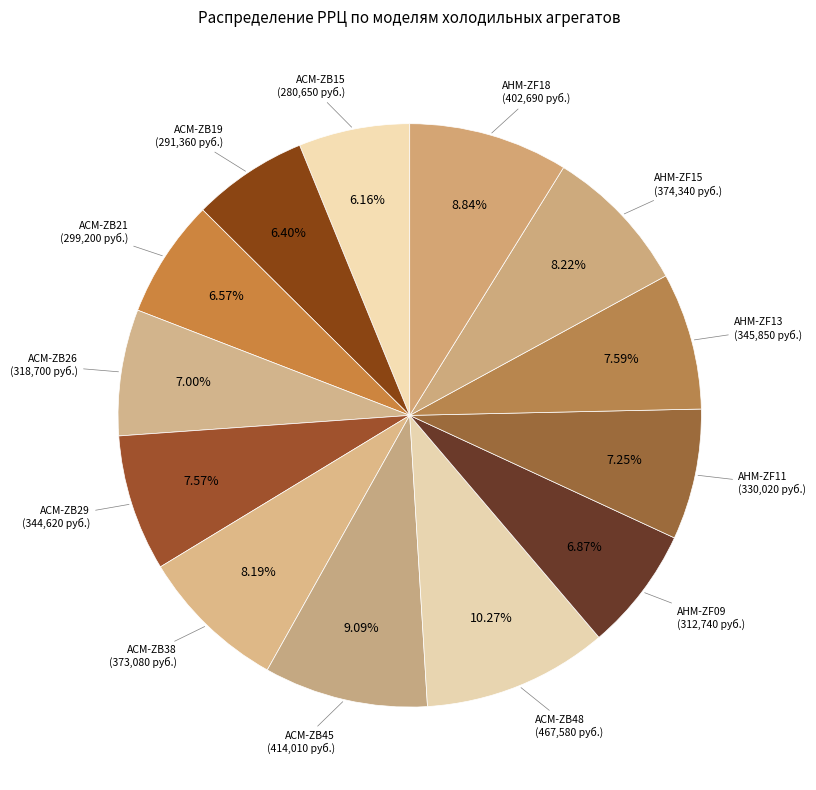

Is the sum of АСМ-ZB15 and АСМ-ZB29 greater than half?

No